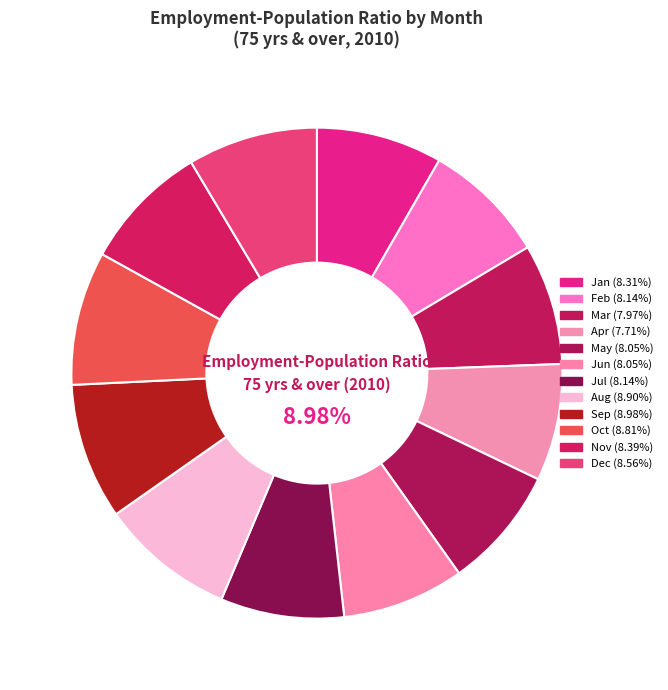

How many slices are in this pie chart?

12